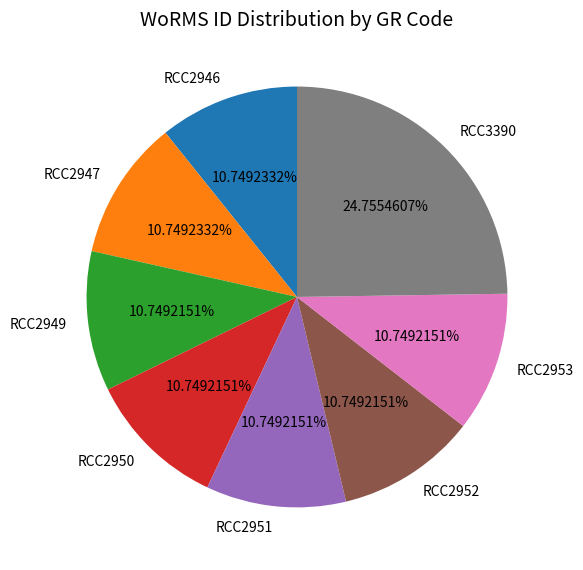

Does any single category account for the majority?

No